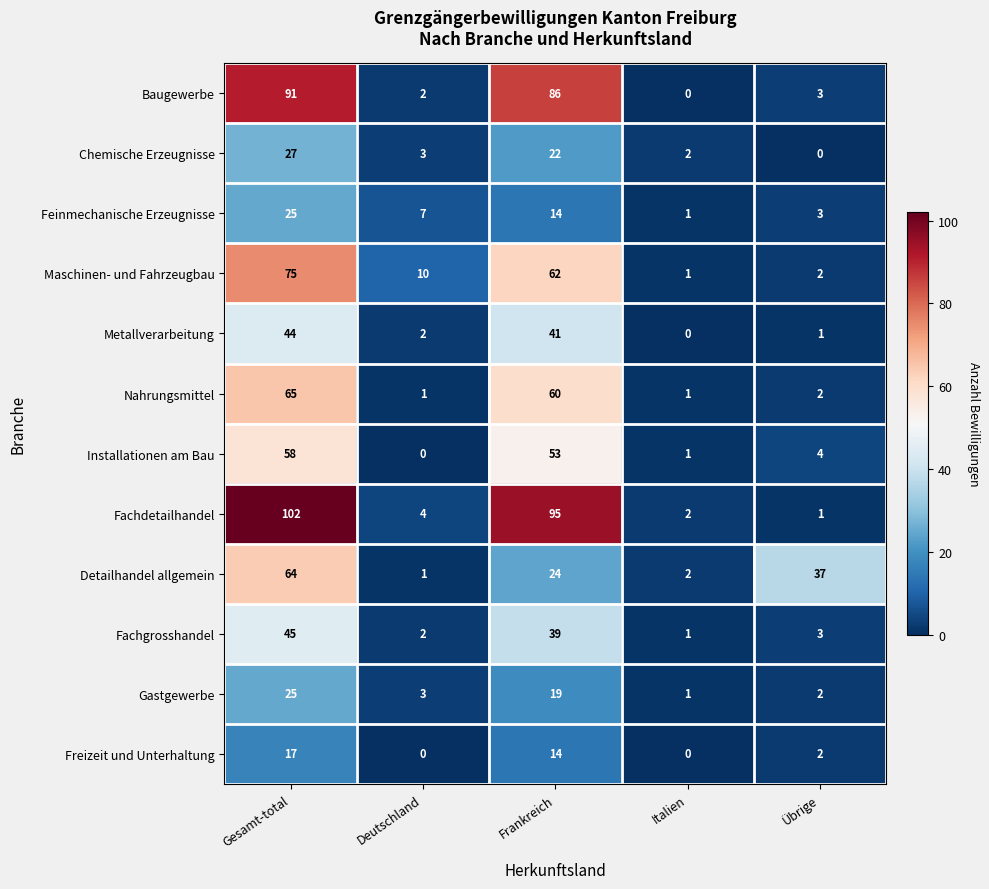

Where is Gastgewerbe nearest to the value 13?

Frankreich